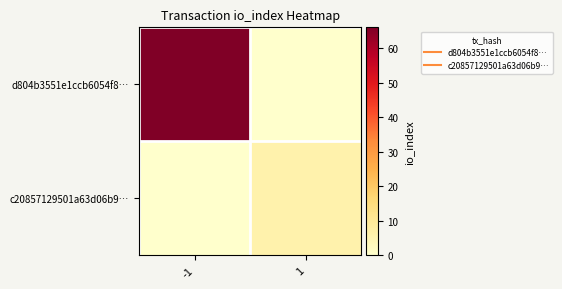

Between -1 and 1, which series saw the biggest shift?

d804b3551e1ccb6054f8…